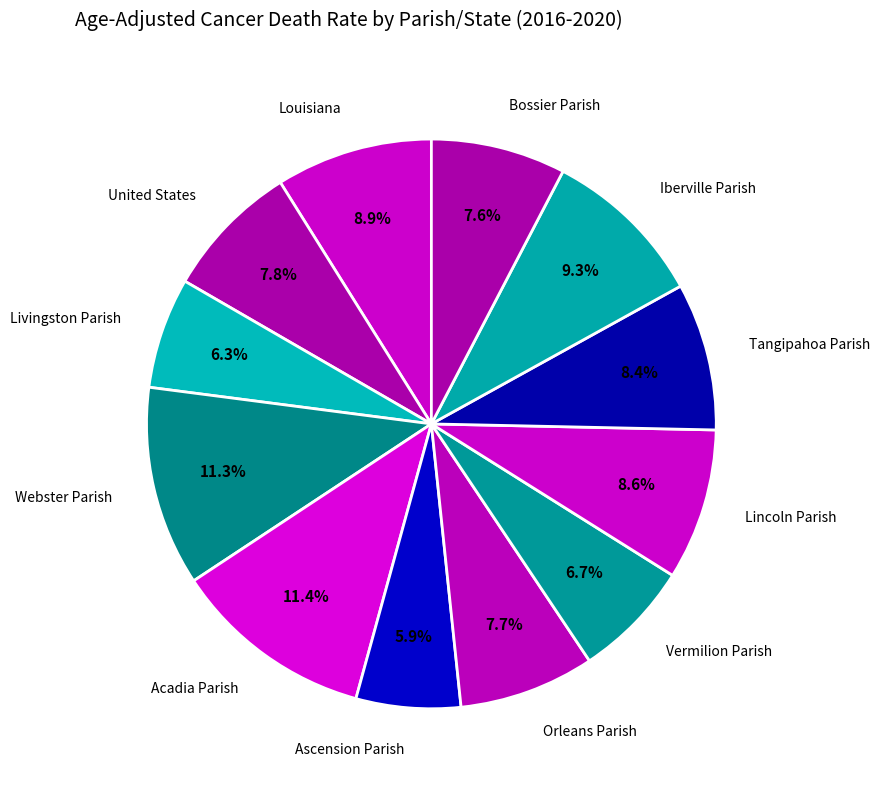

Between Bossier Parish and Lincoln Parish, which is larger?

Lincoln Parish